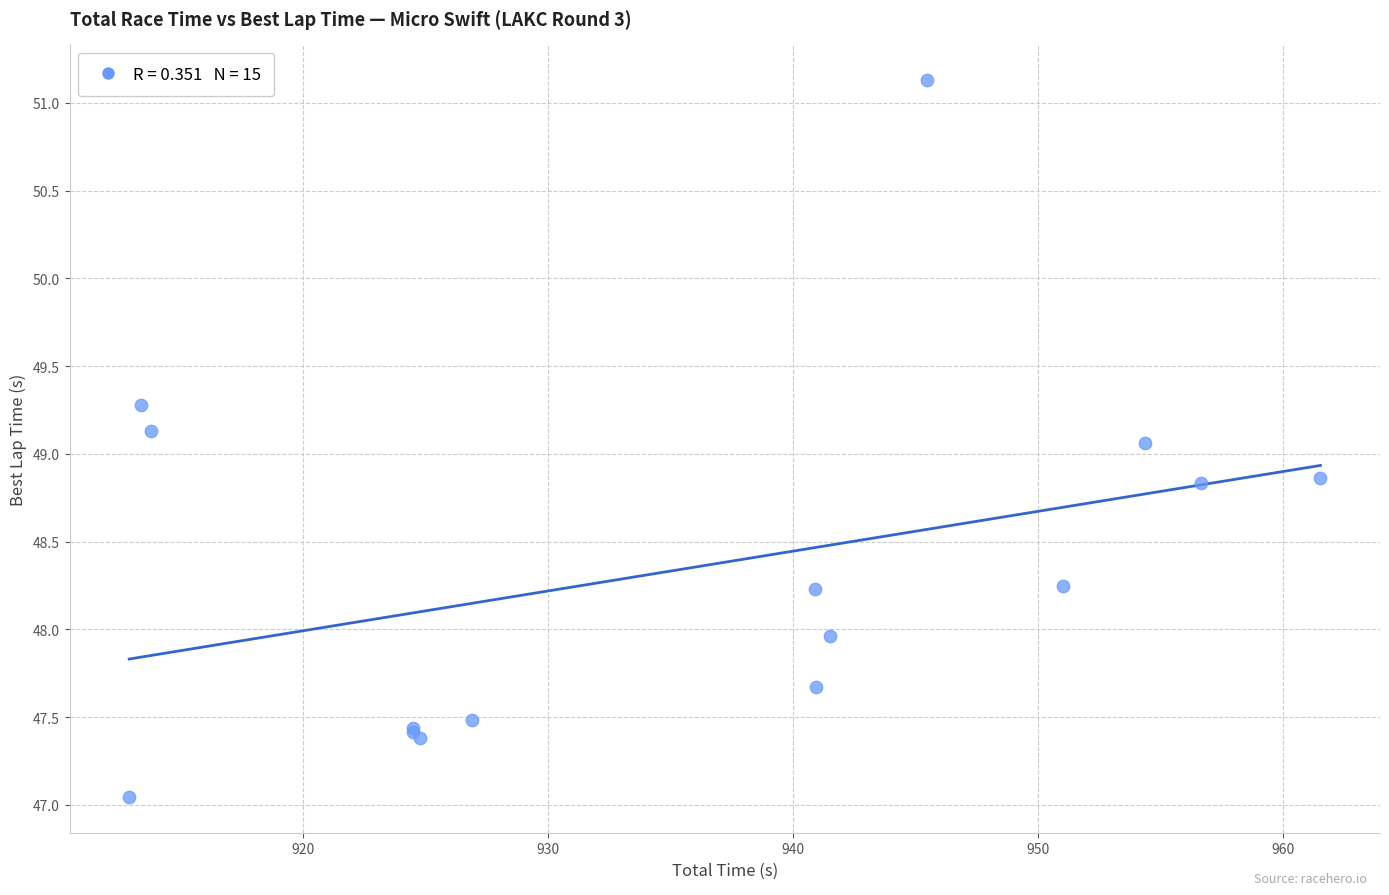

What Y value in the scatter plot is closest to 49?

49.1